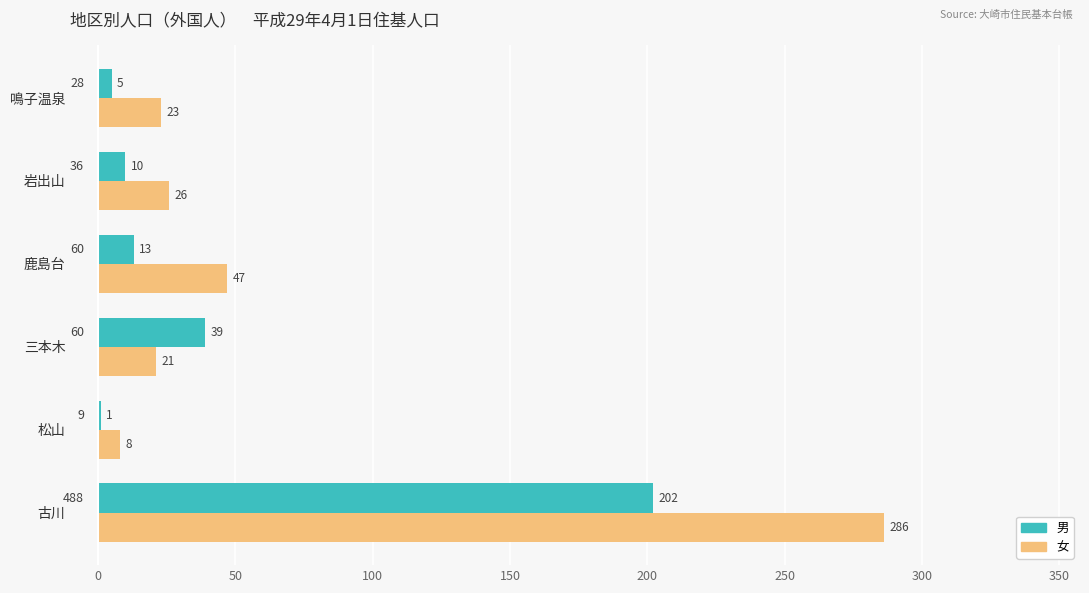

Is it true that 男 equals 13 at 鹿島台?

True